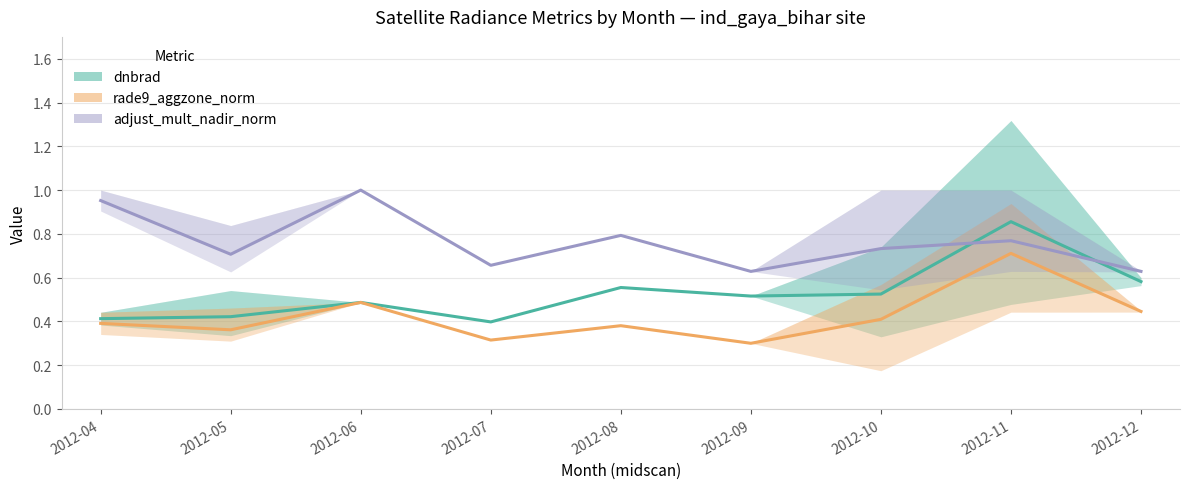

What is the maximum value shown in the chart?

1.0